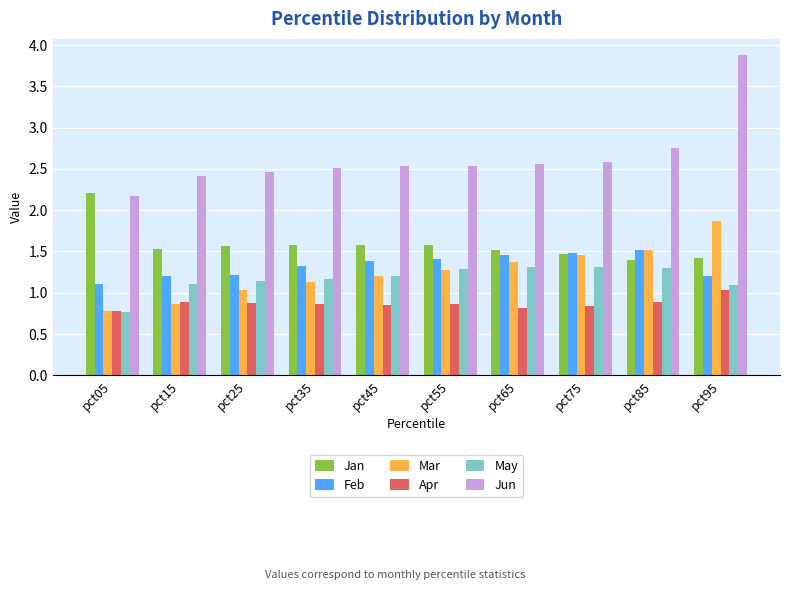

What is the difference between the maximum and second lowest values in the May series?

0.2